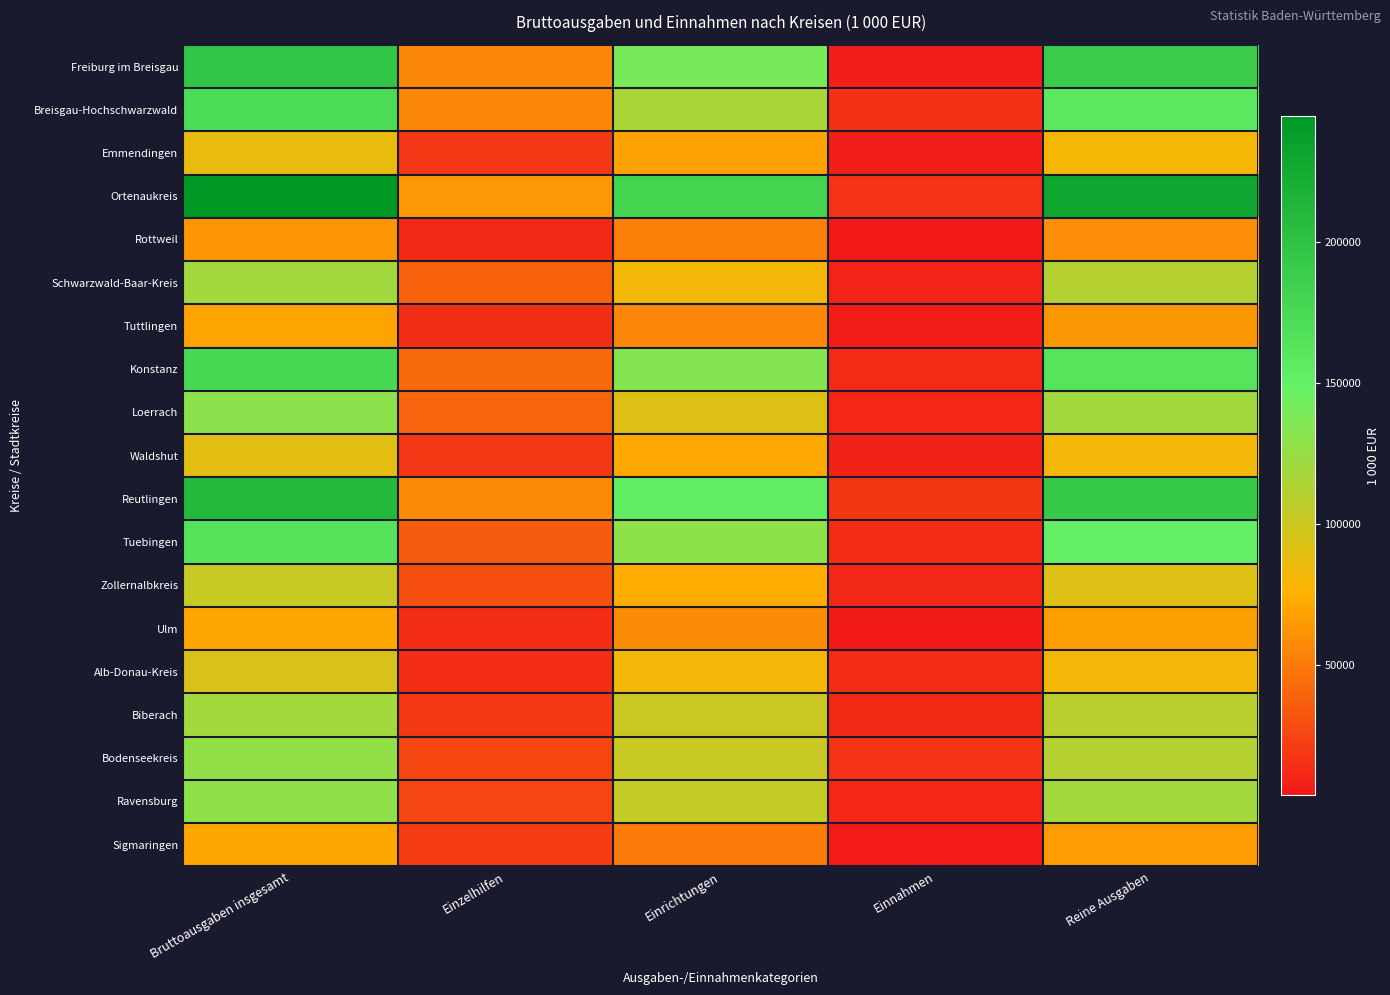

What is the spread (max minus min) of values at Einrichtungen?

130388.3